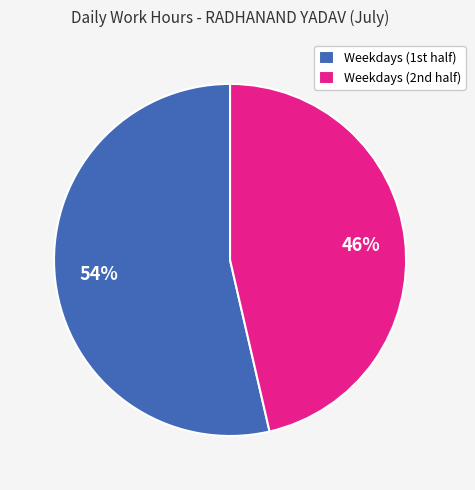

Which slice is the smallest?

Weekdays (2nd half)